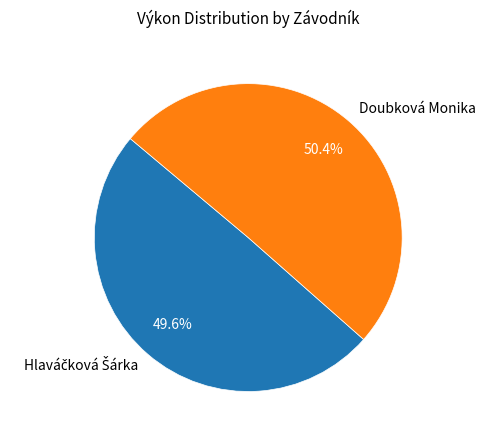

Count the number of slices in the pie.

2